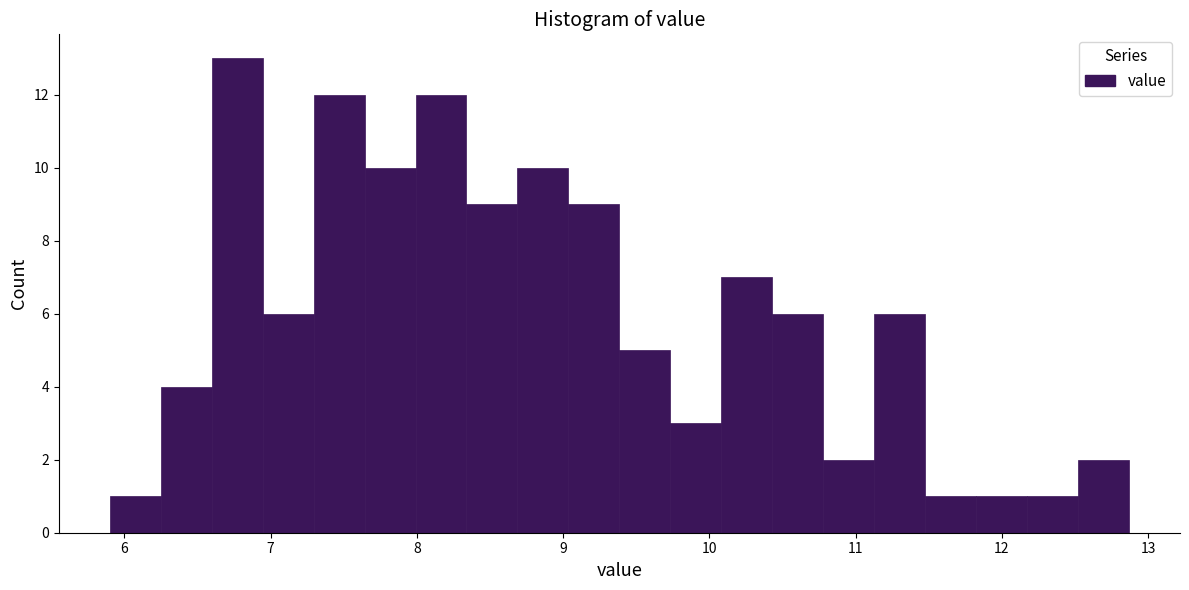

Around what value on the x-axis is the tallest bar? Give the approximate position of its centre, as read against the axis.

6.8